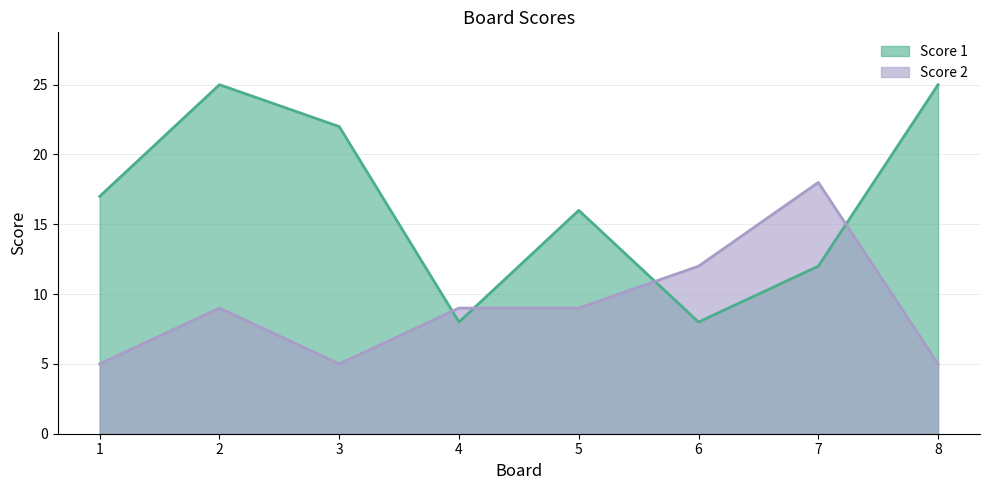

List the series in order of their overall mean, highest first.

Score 1, Score 2